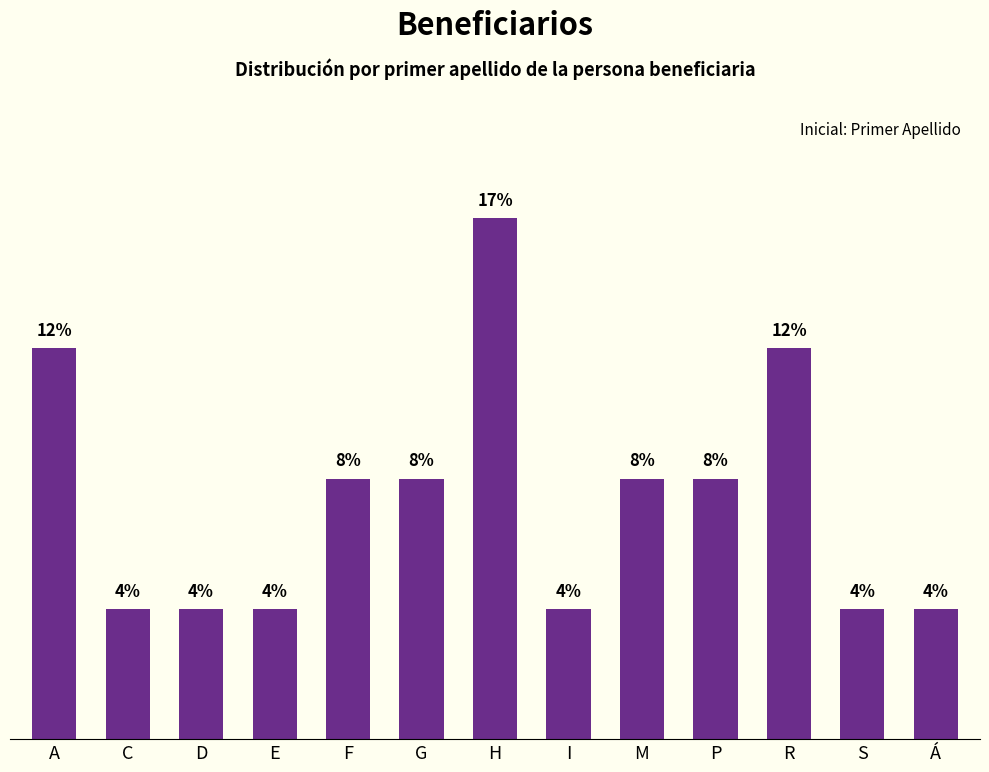

Does the chart contain any negative values?

No